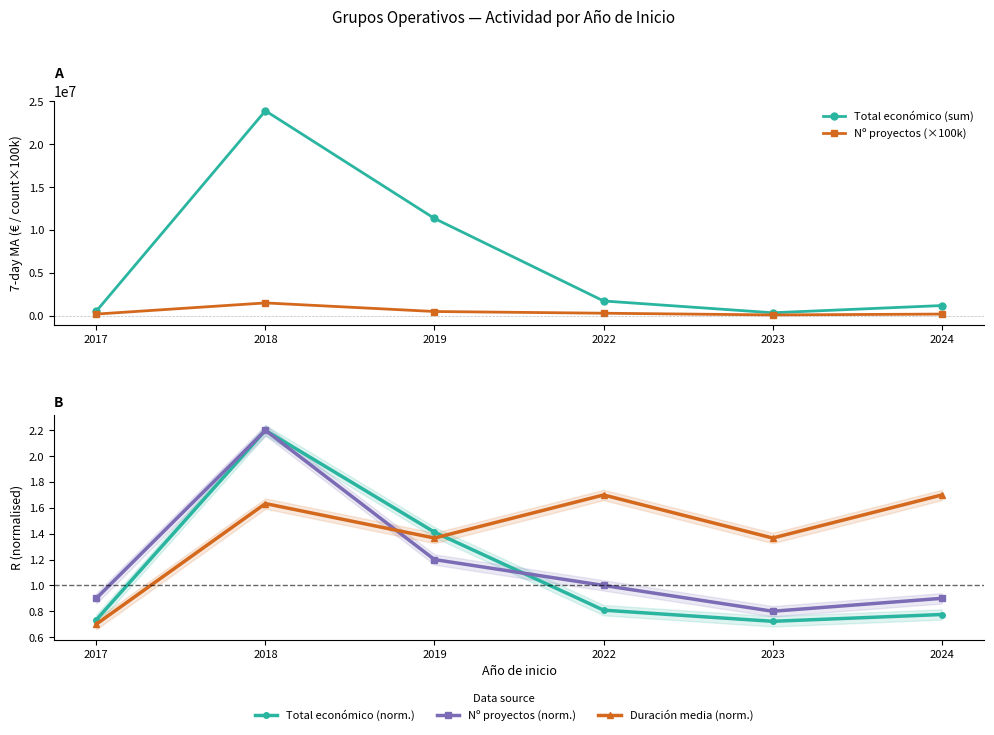

At 2023, list the series in order from smallest to largest.

Total económico (norm.), Nº proyectos (norm.), Duración media (norm.), Nº proyectos (×100k), Total económico (sum)